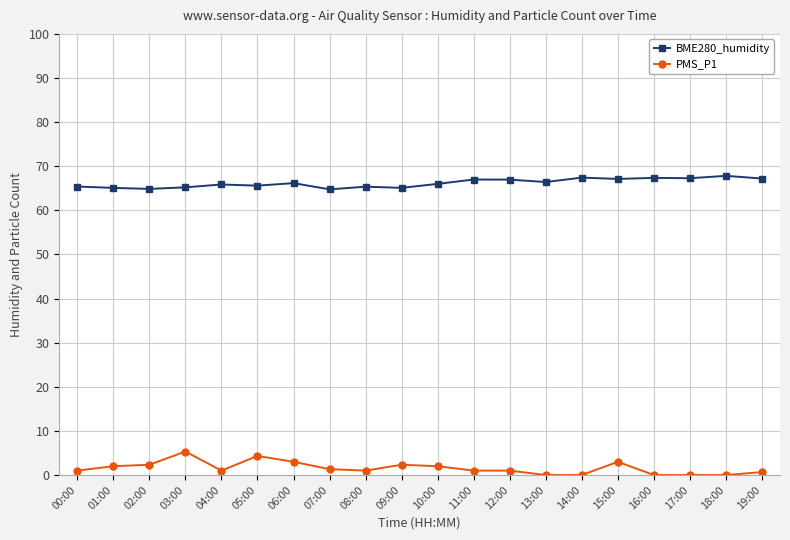

Which series changed the most between 07:00 and 12:00?

BME280_humidity